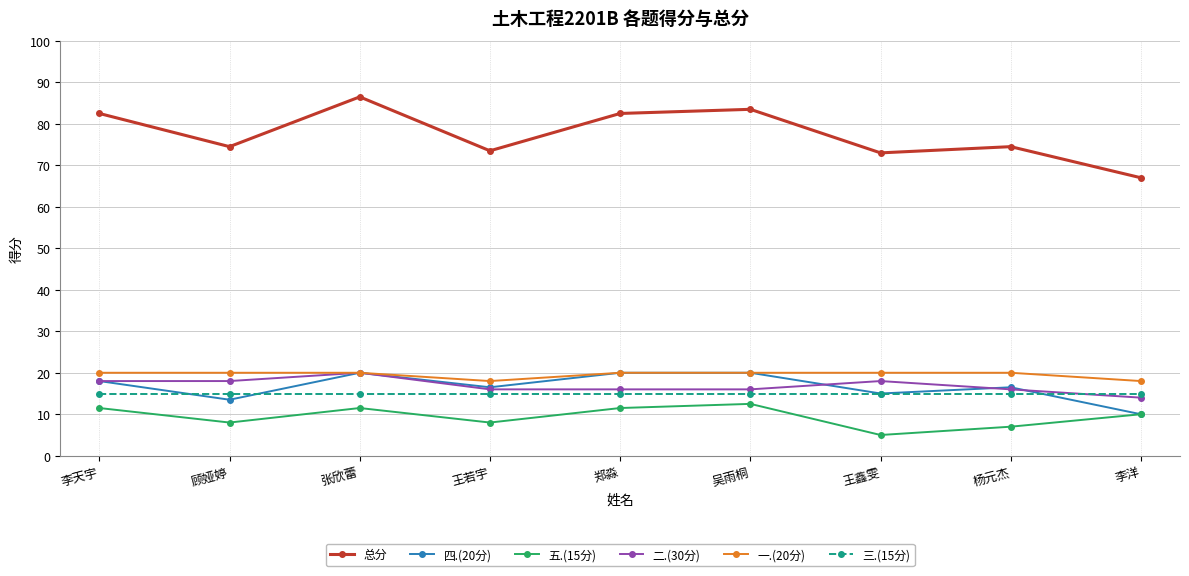

What are all the series names shown in the legend?

总分, 四.(20分), 五.(15分), 二.(30分), 一.(20分), 三.(15分)